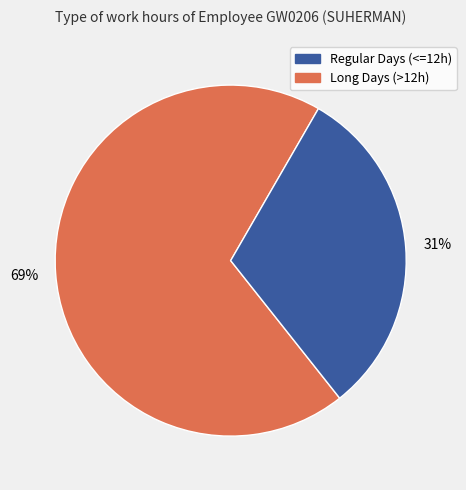

How many segments does this pie chart have?

2